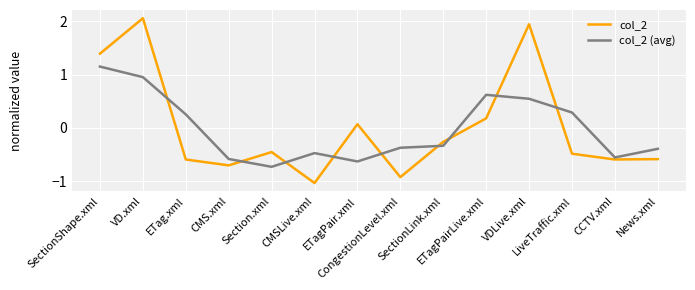

What are all the series names shown in the legend?

col_2, col_2 (avg)